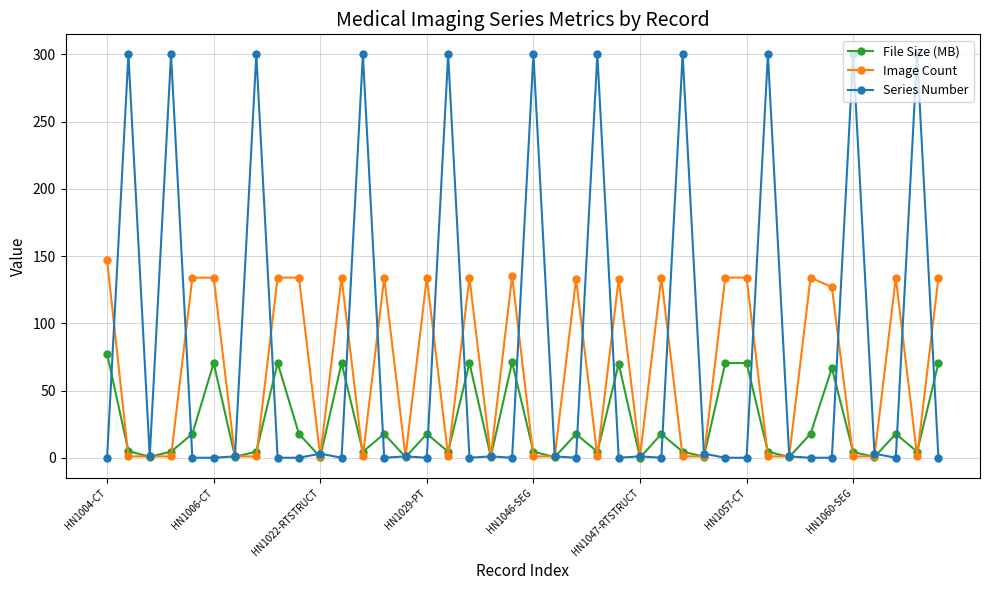

Count the number of categories in the chart.

40